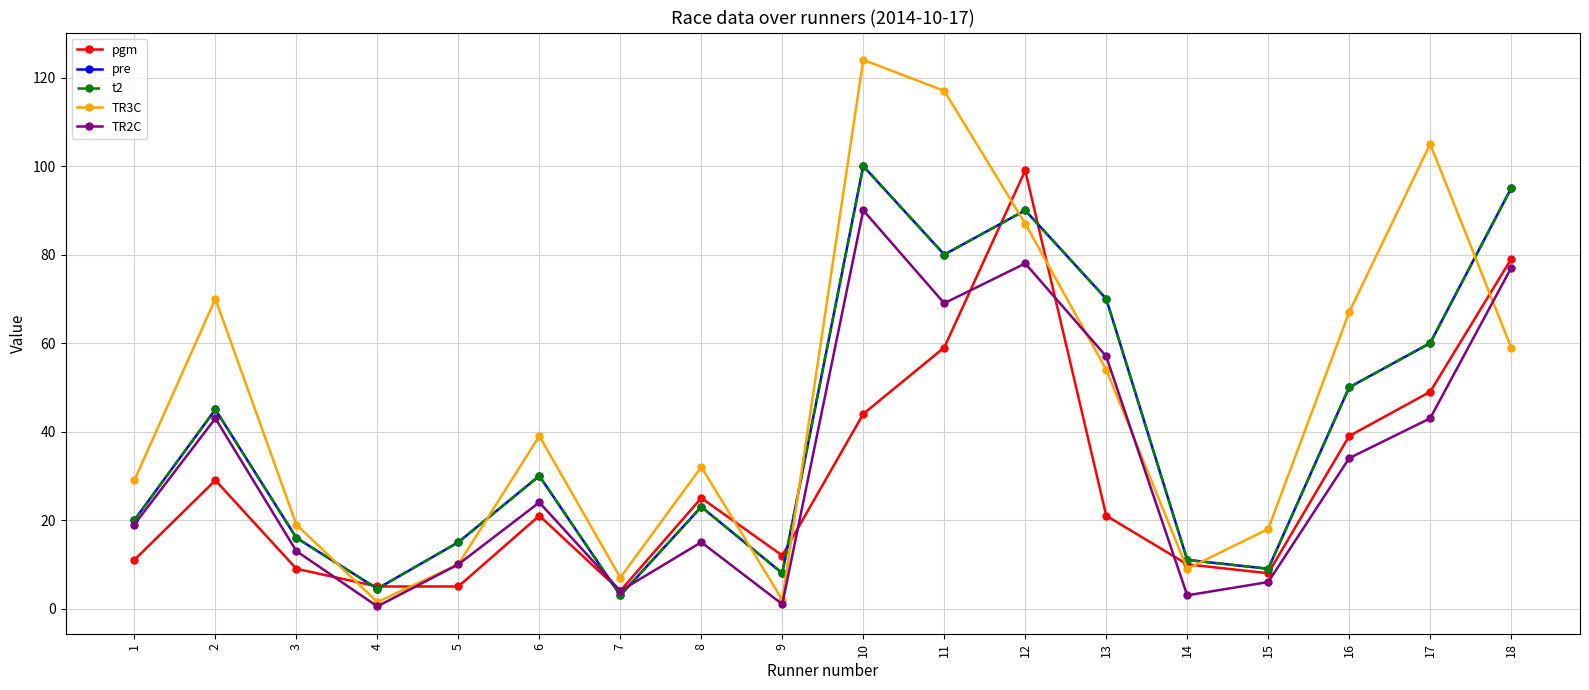

What is the greatest value displayed?

124.0